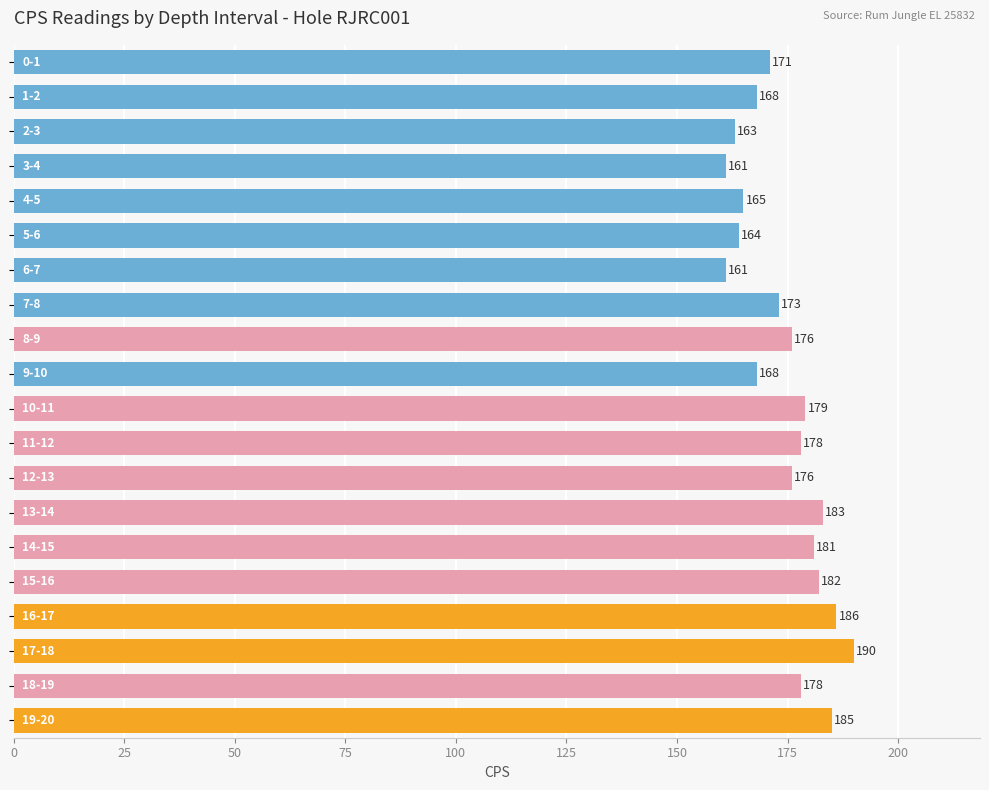

What is the smallest value displayed?

161